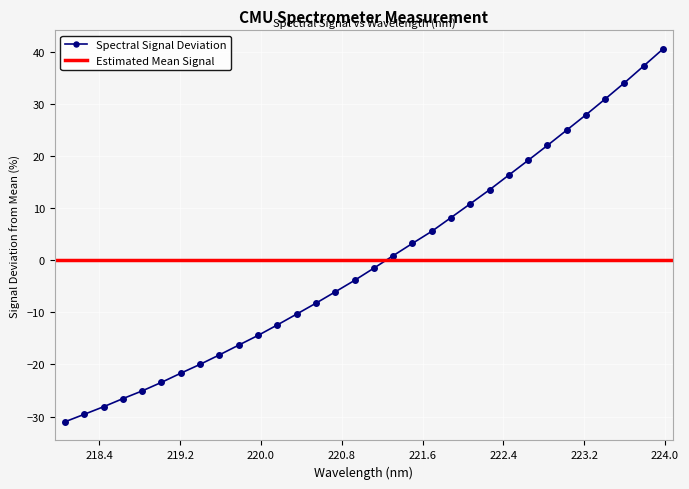

Which category has the lowest value across all series?

218.0596